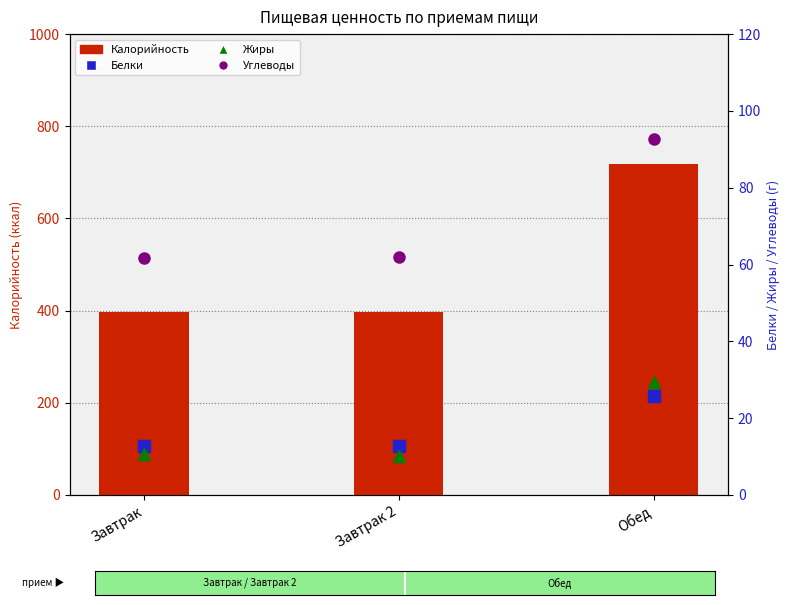

What is the label of the 3rd bar from the left?

Обед